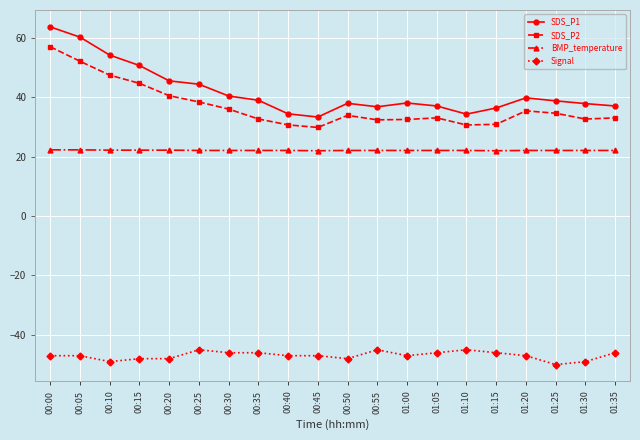

What is the spread (max minus min) of values at 00:55?

81.8